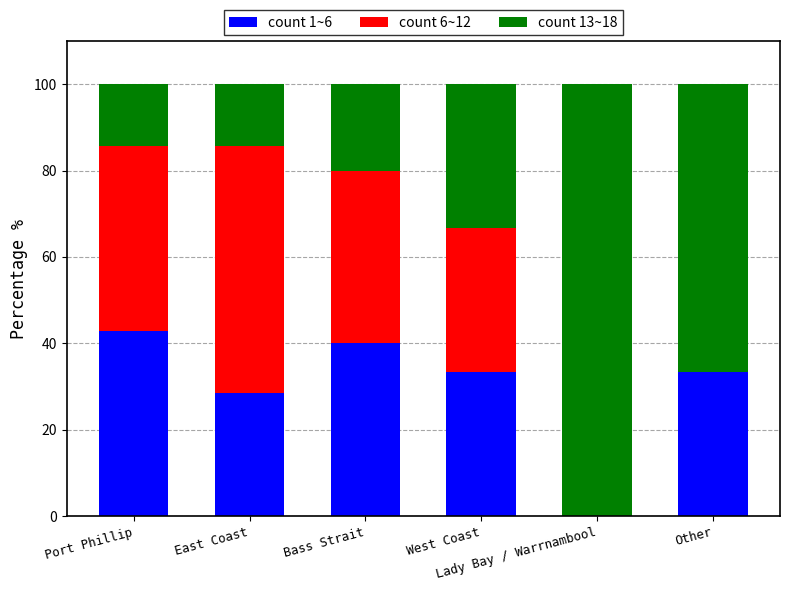

True or false: count 1~6 has a value of 42.9 at Port Phillip.

True